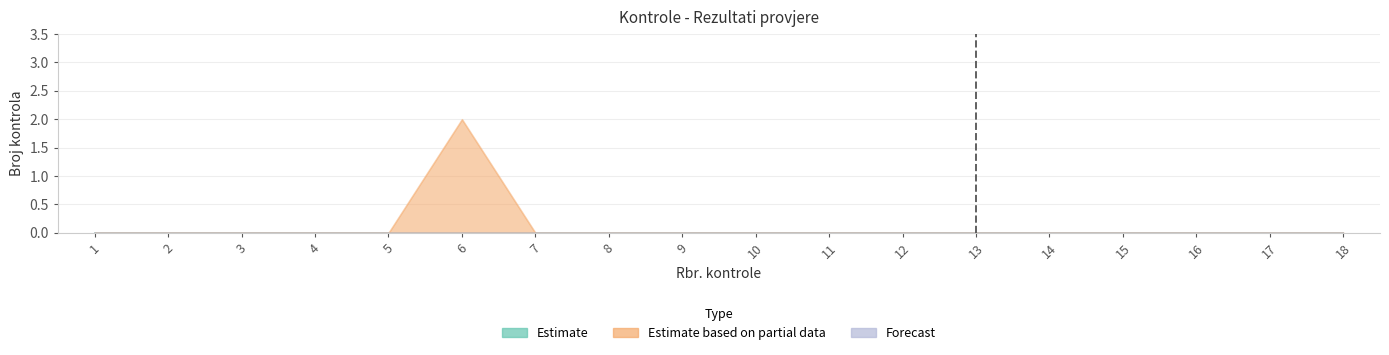

At 4, list the series in order from smallest to largest.

Estimate, Estimate based on partial data, Forecast